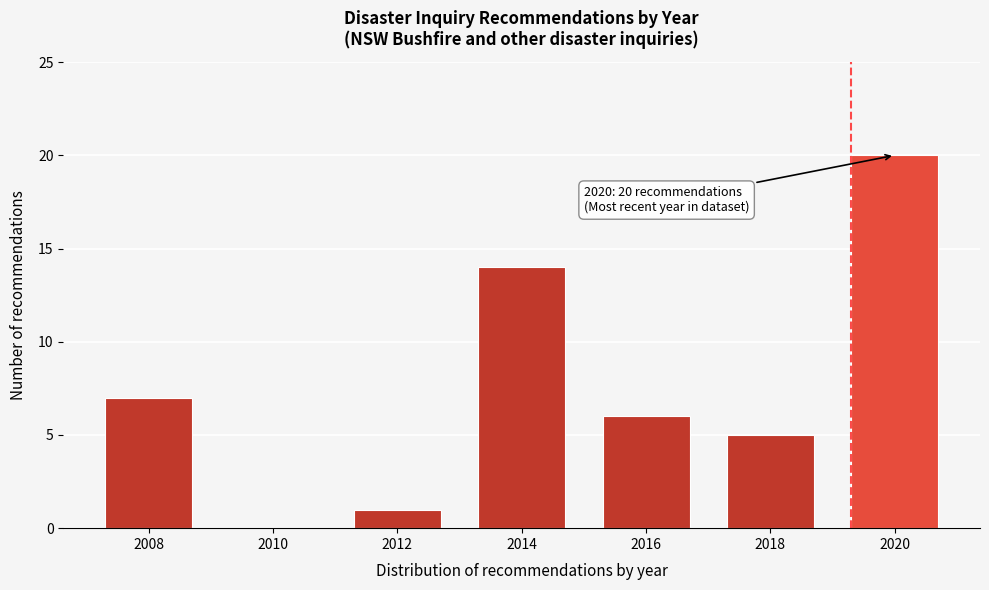

Reading left to right, list all the values displayed in this chart.

2008=7	2010=0	2012=1	2014=14	2016=6	2018=5	2020=20